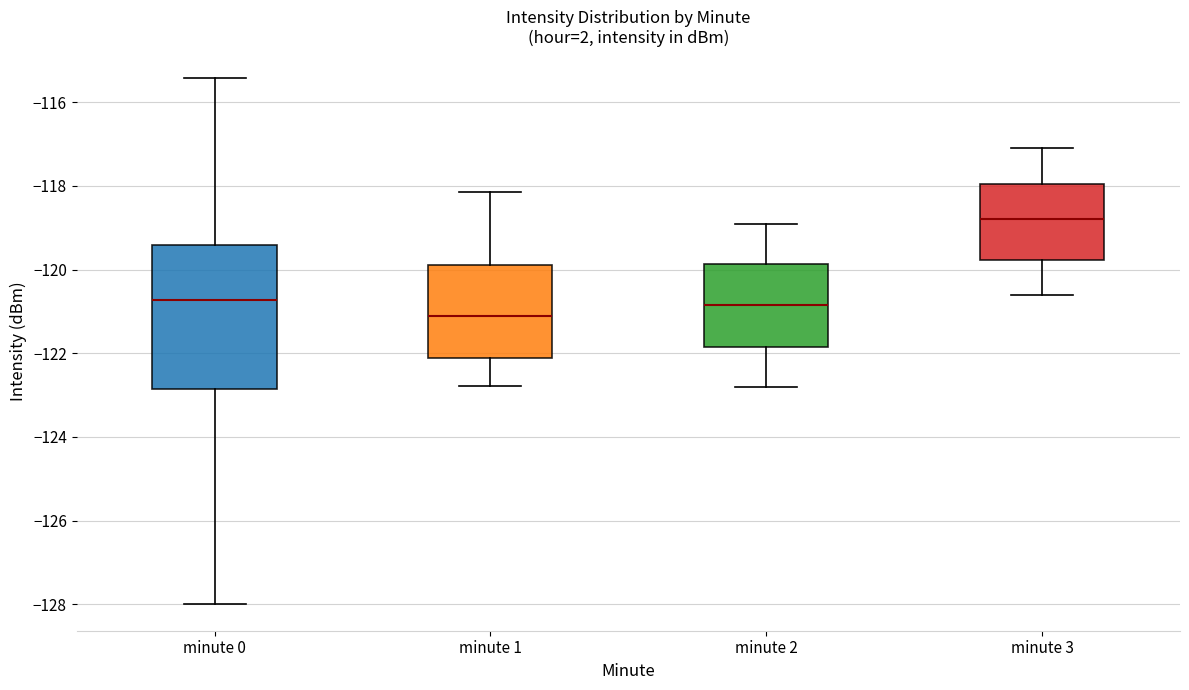

Reading left to right, read every box against the y-axis: the position of its median line, the range the box covers, and the ends of its whiskers. The values are not printed on the chart, so give them approximately, as read against the axis.

minute 0: median -120.8, box -122.8 to -119.4, whiskers -128.0 to -115.4
minute 1: median -121.2, box -122.2 to -119.8, whiskers -122.8 to -118.2
minute 2: median -120.8, box -121.8 to -119.8, whiskers -122.8 to -118.8
minute 3: median -118.8, box -119.8 to -118.0, whiskers -120.6 to -117.0